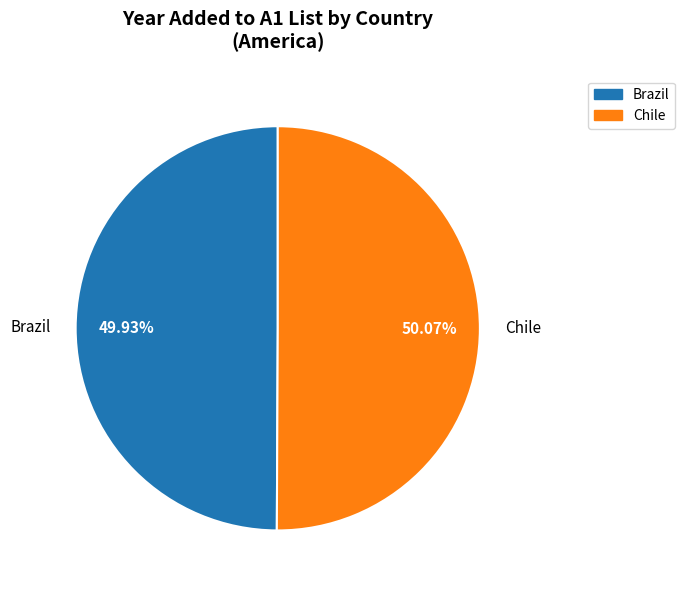

What is the ratio of the value at Chile to the value at Brazil?

1.0